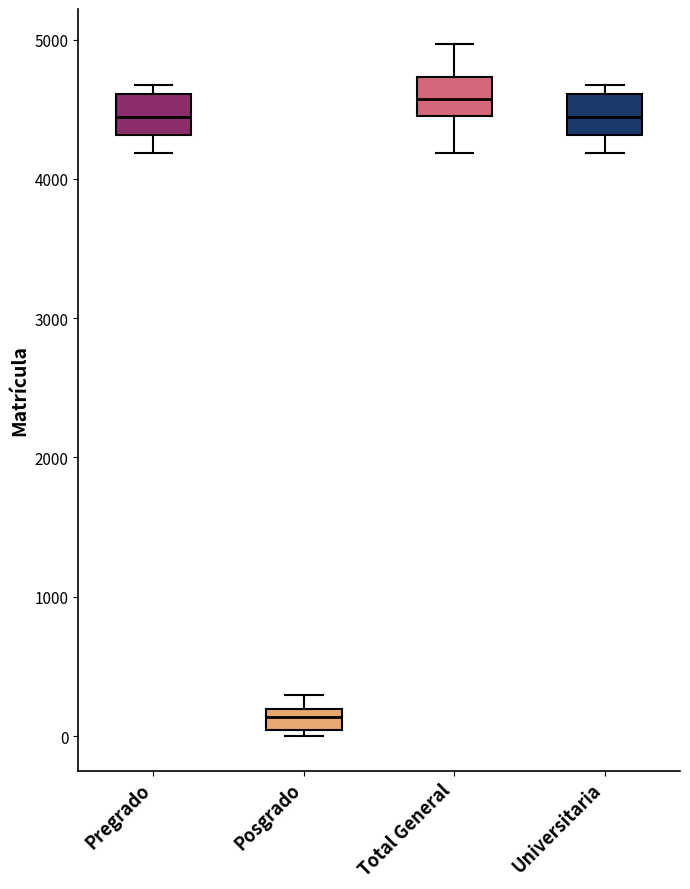

Reading left to right, transcribe this box plot: for each box, give where its median line is, the range the box spans, and where its two whiskers end, as read against the y-axis. The values are not printed on the chart, so give them approximately, as read against the axis.

Pregrado: median 4400, box 4300 to 4600, whiskers 4200 to 4700
Posgrado: median 100, box 0 to 200, whiskers 0 (just below the box's lower edge) to 300
Total General: median 4600, box 4400 to 4700, whiskers 4200 to 5000
Universitaria: median 4400, box 4300 to 4600, whiskers 4200 to 4700